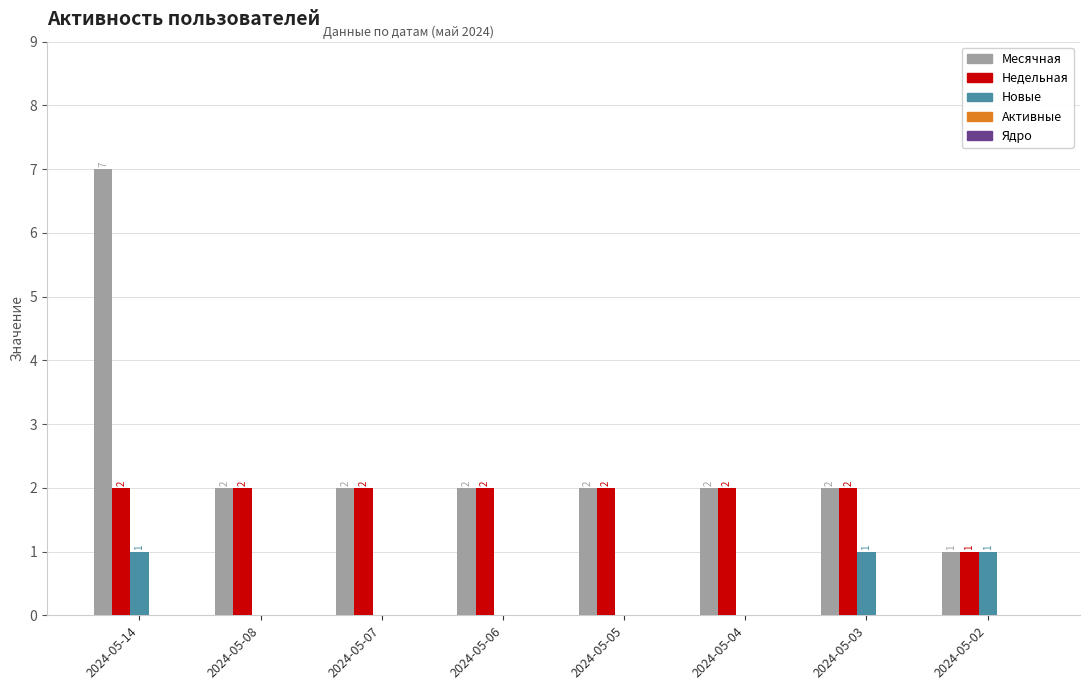

The value of Месячная at 2024-05-04 is 4. True or false?

False